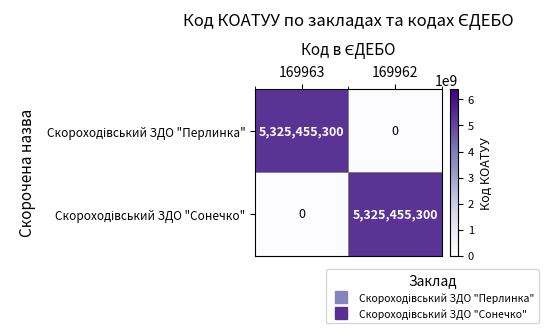

What is the spread (max minus min) of values at 169962?

5325455300